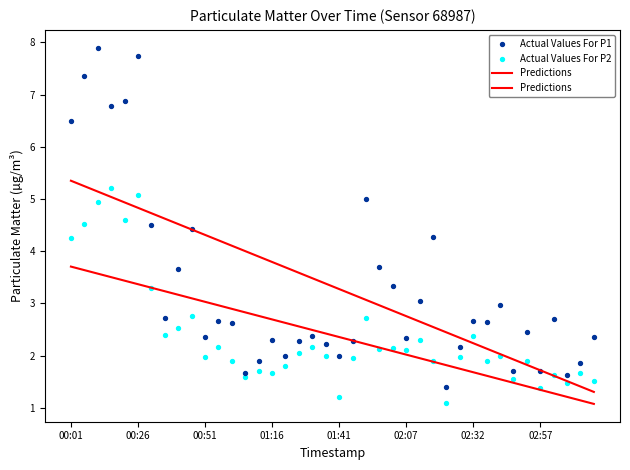

Which series reaches the minimum Y coordinate?

Predictions